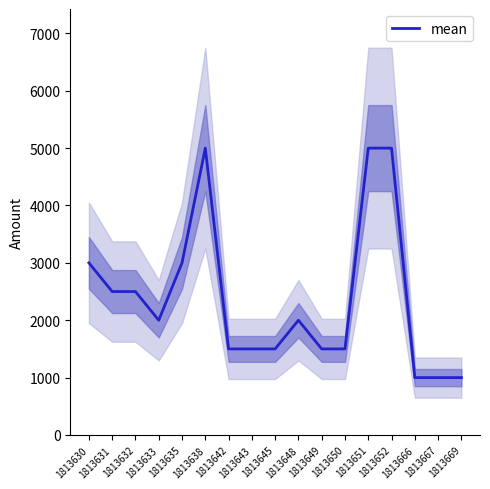

How many data points are less than 2000?

8